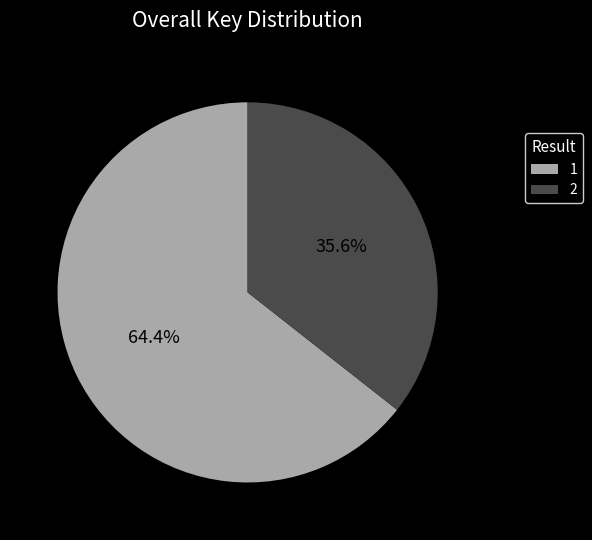

To the nearest percent, what is the difference between the largest and smallest slice percentages?

29%